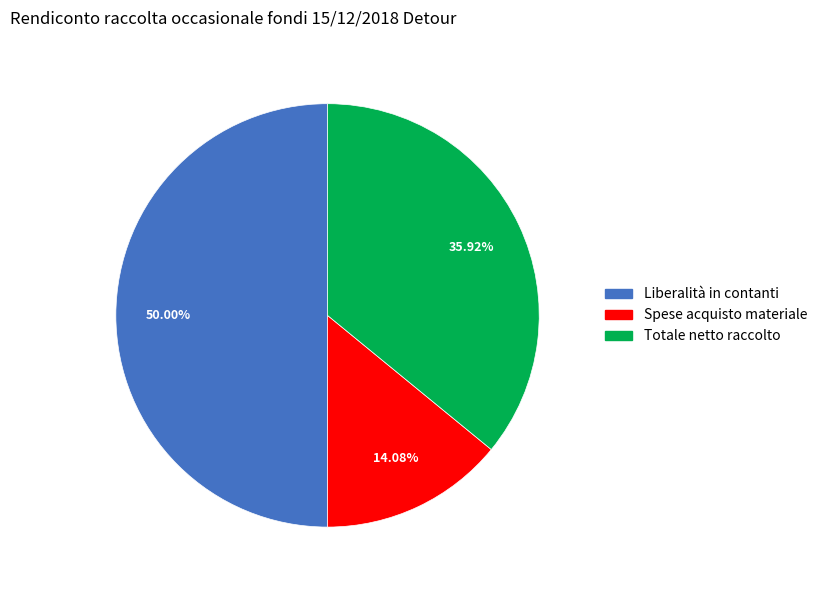

Count the number of slices in the pie.

3